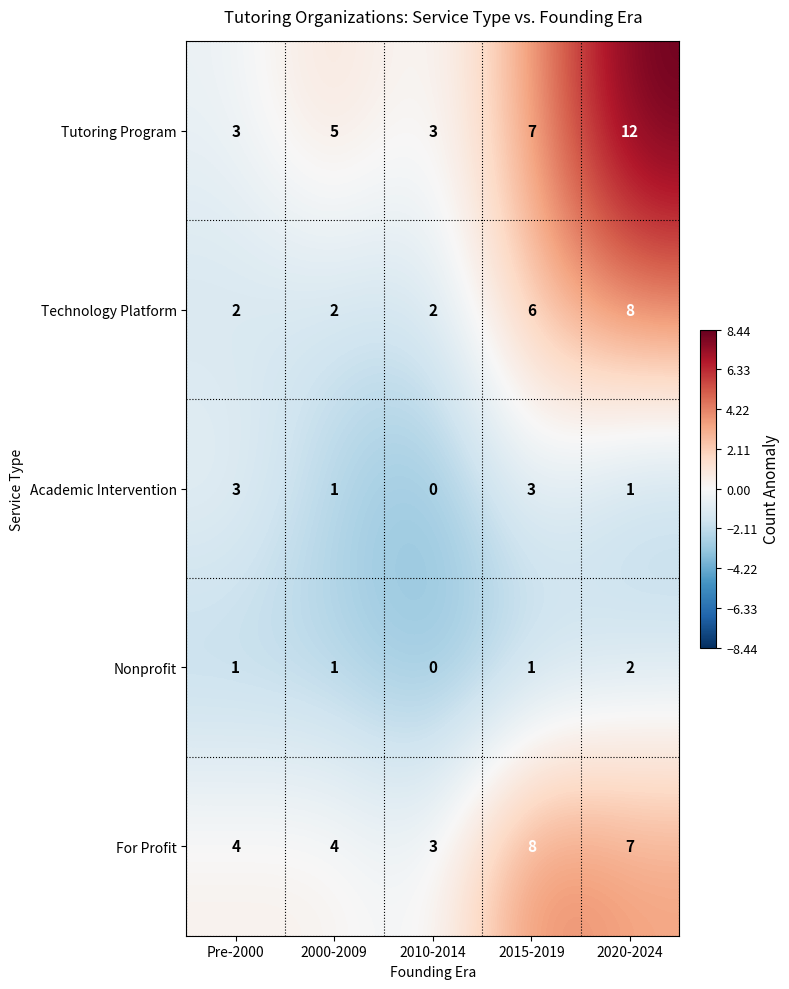

What is the maximum value shown in the chart?

12